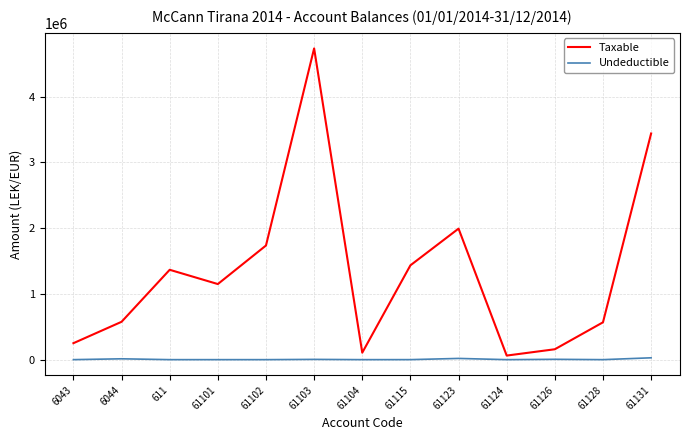

The value of Taxable at 61115 is 2197353.4. True or false?

False